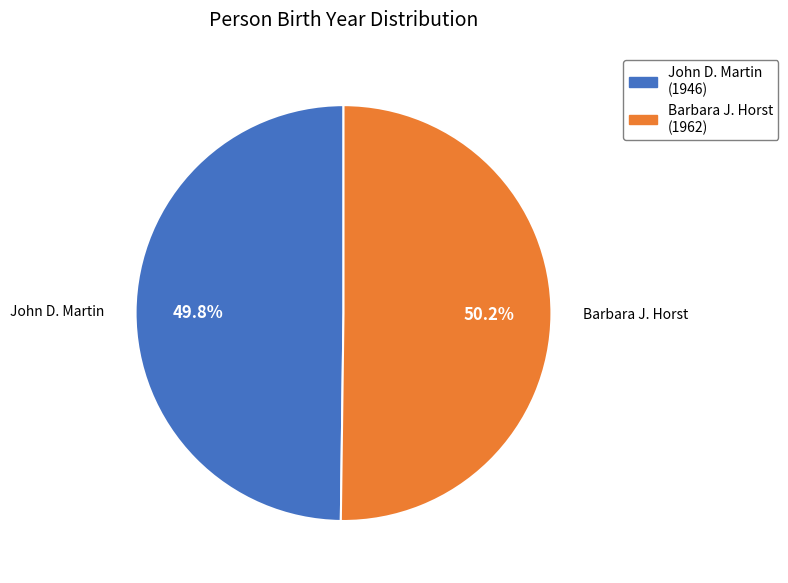

What percentage do Barbara J. Horst and John D. Martin together represent?

100.0%